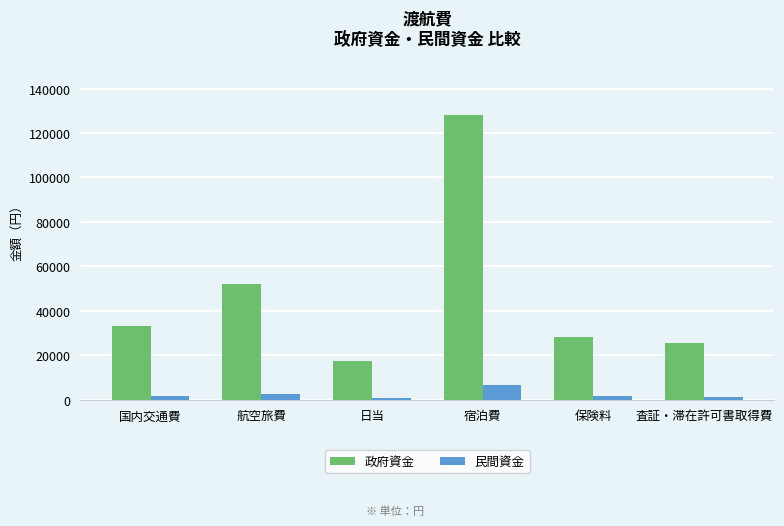

What is the difference between the highest and lowest values at 保険料?

26820